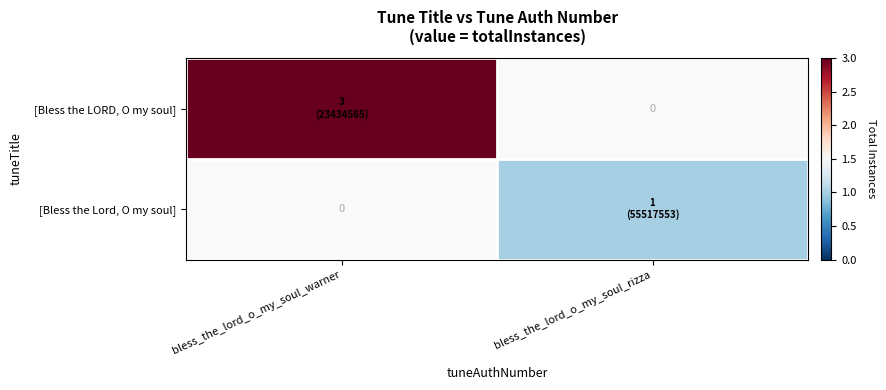

How many positive values does the [Bless the LORD, O my soul] series have?

1